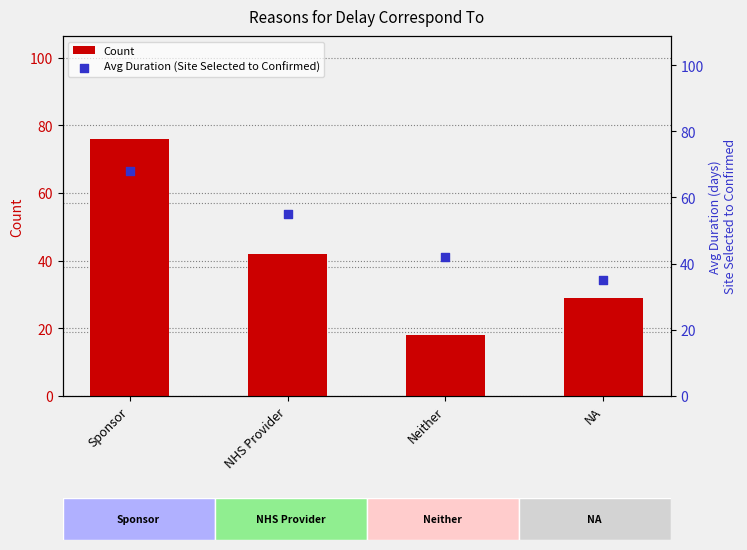

What is the total value across all series at Sponsor?

144